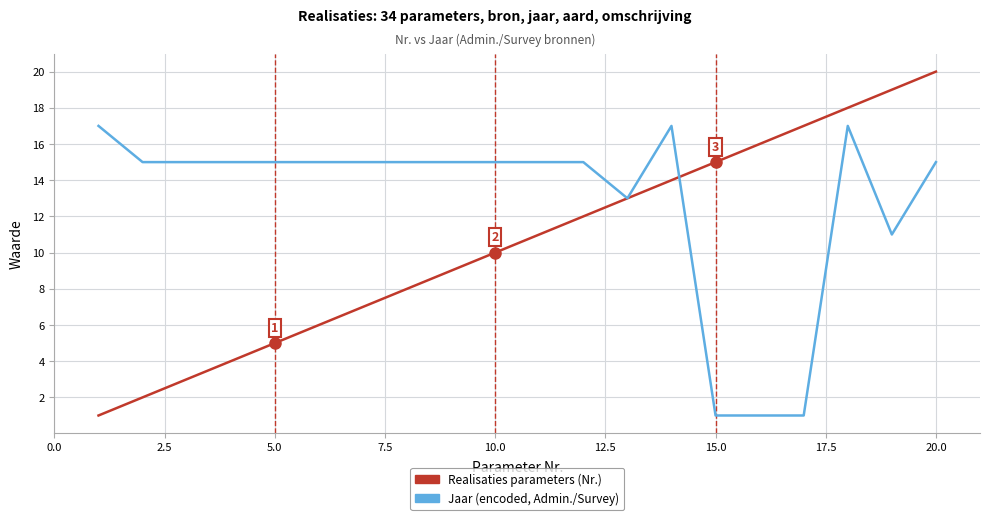

What is the maximum value shown in the chart?

20